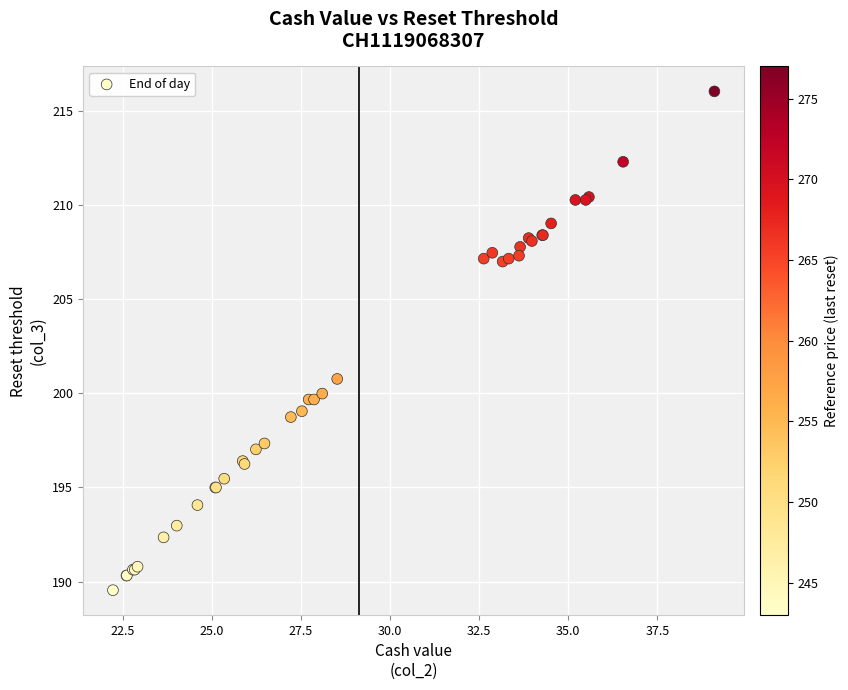

What Y value in the scatter plot is closest to 202?

200.8